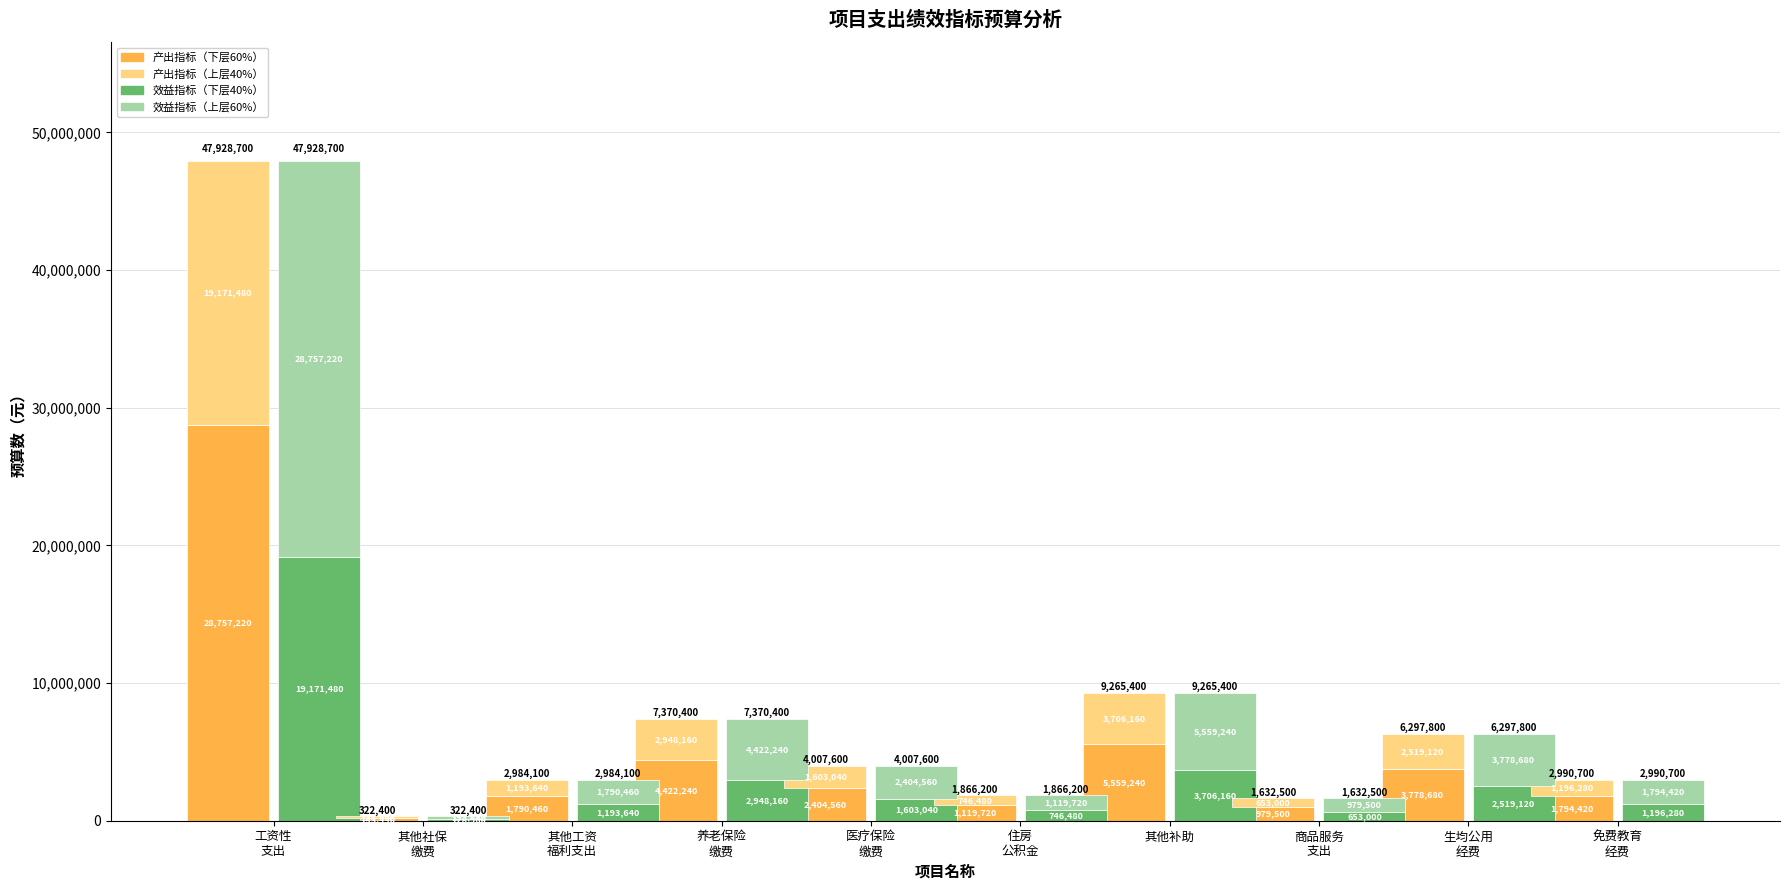

Is the value of 效益指标(上层) at 住房
公积金 greater than the value of 产出指标(上层) at 医疗保险
缴费?

No